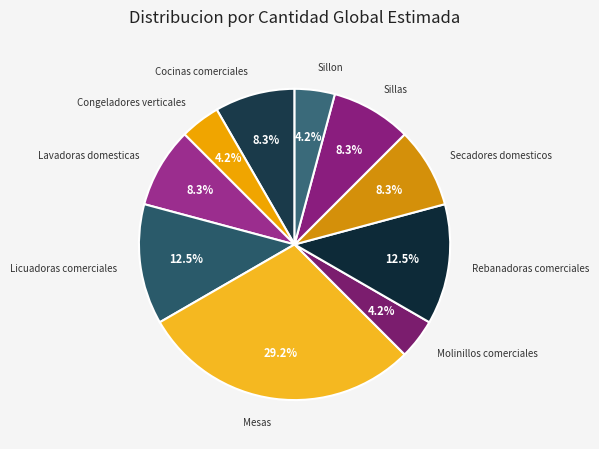

Which category has the biggest portion of the pie?

Mesas